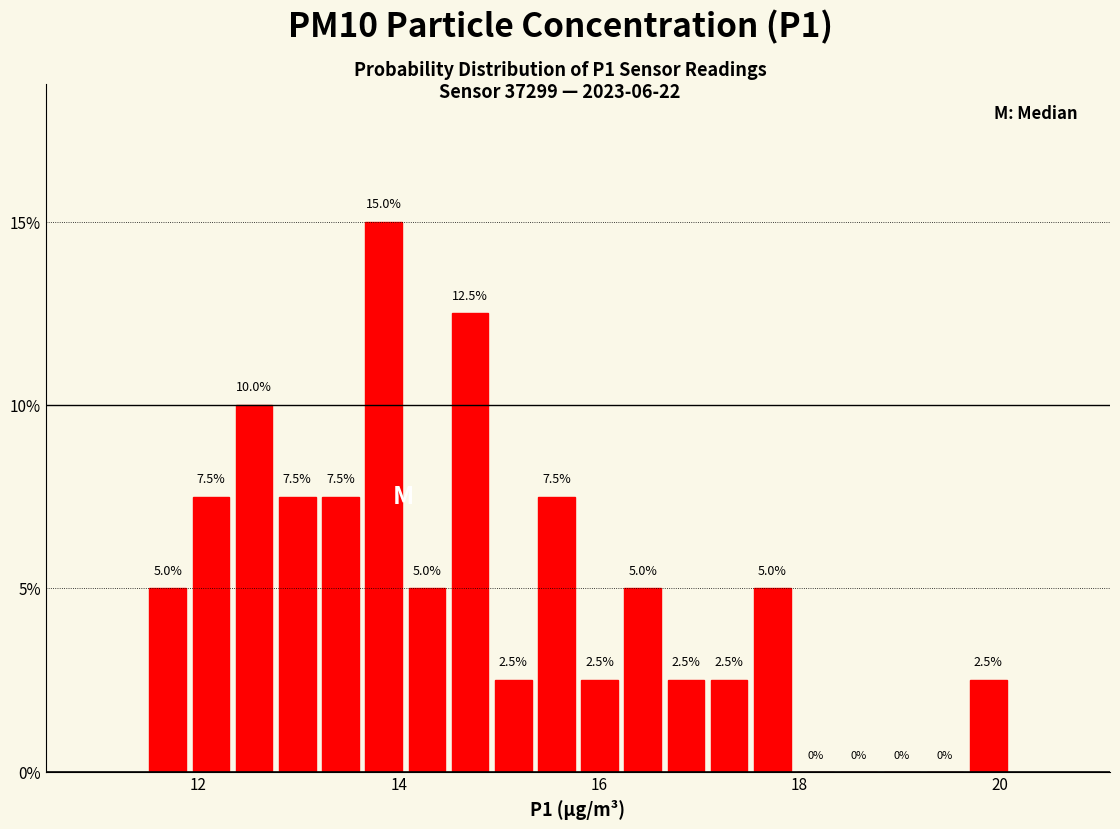

Around what value on the x-axis is the tallest bar? Give the approximate position of its centre, as read against the axis.

13.8